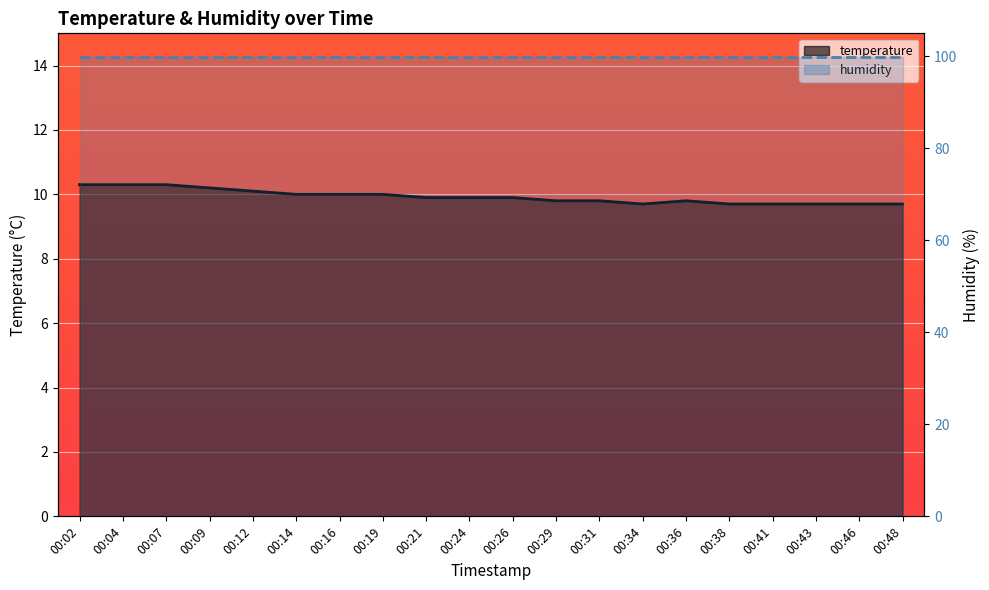

Between 00:12 and 00:43, which is larger?

00:12